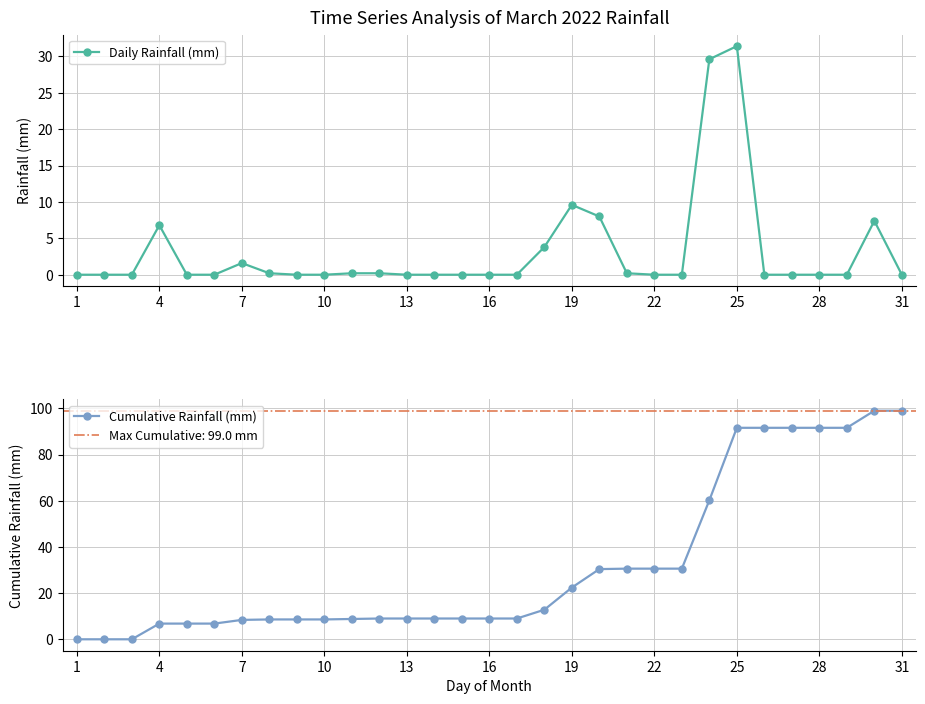

True or false: Daily Rainfall (mm) has more than 0 points higher than both neighbors.

True